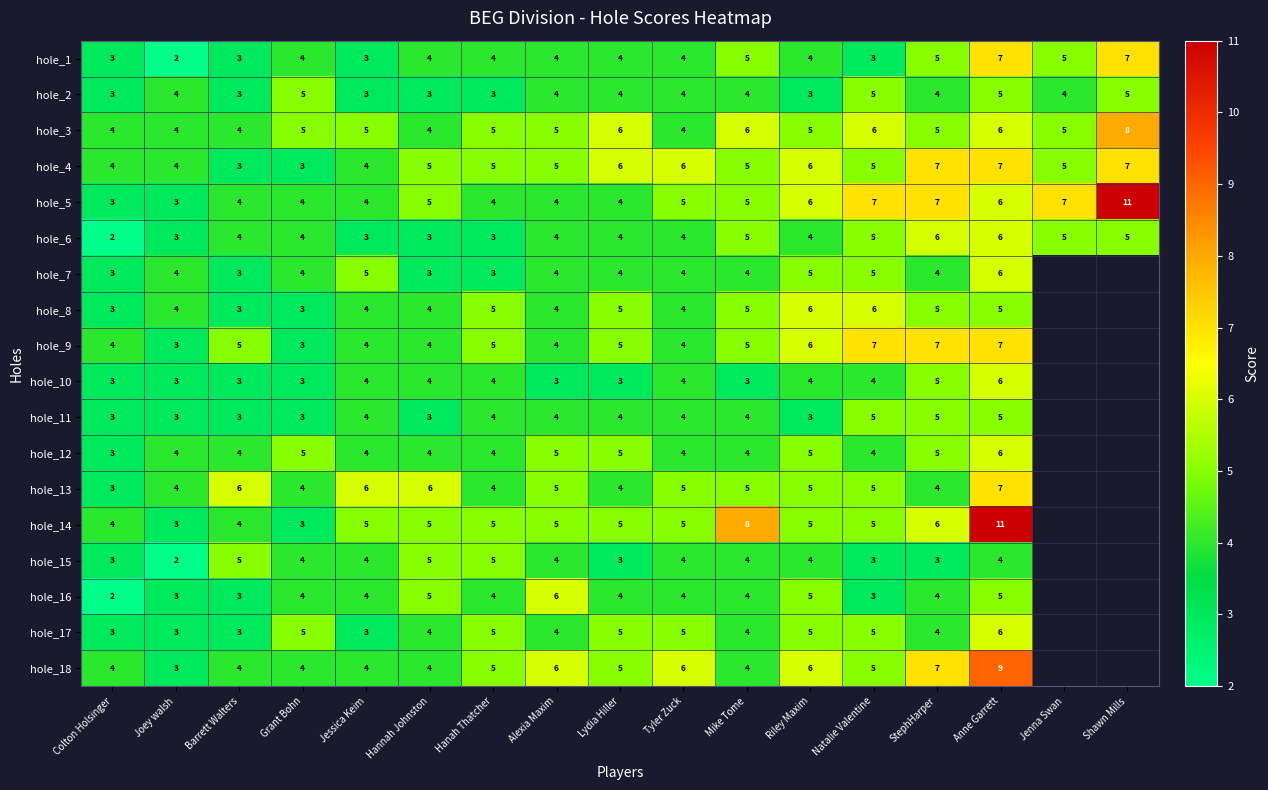

At which label does hole_1 reach its minimum?

Joey walsh